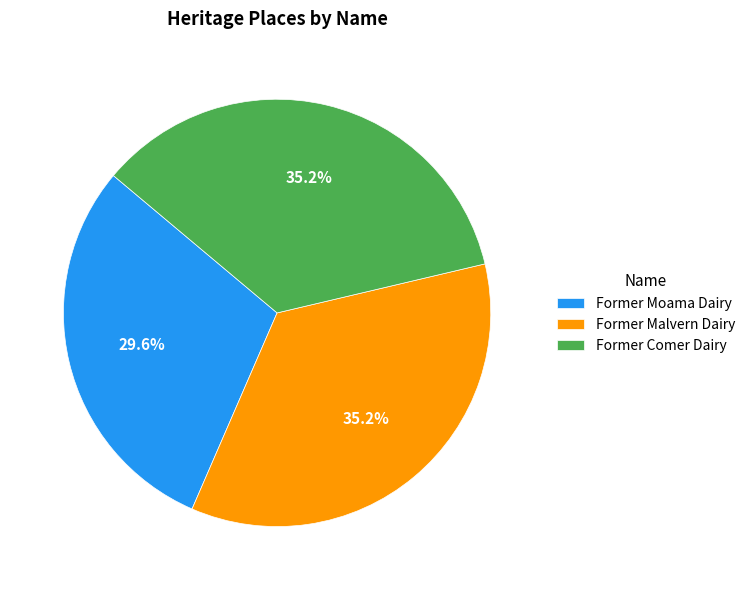

To the nearest percent, what percentage of the pie is Former Moama Dairy?

30%